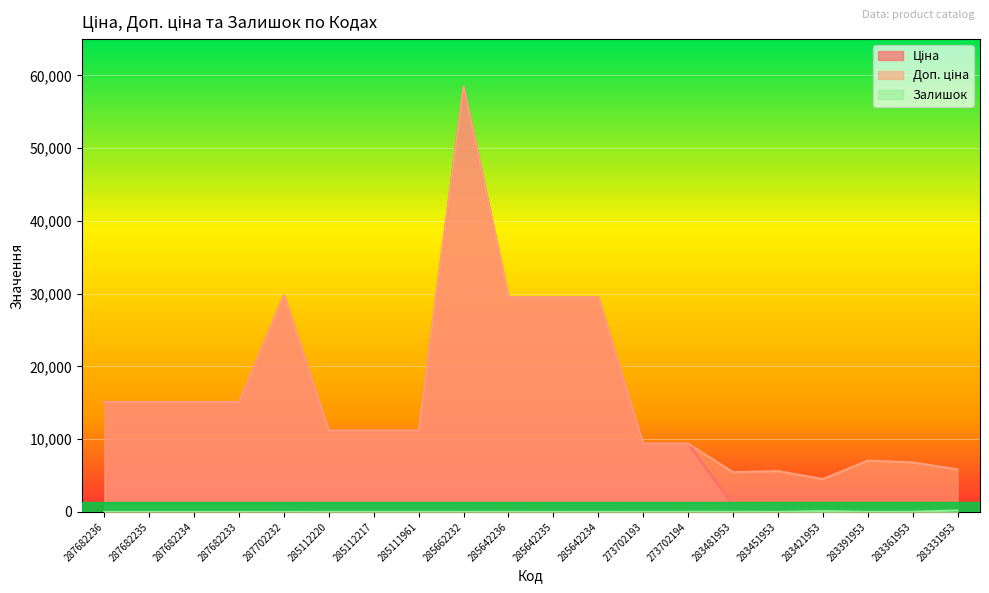

How many data points in Залишок are less than 16?

10